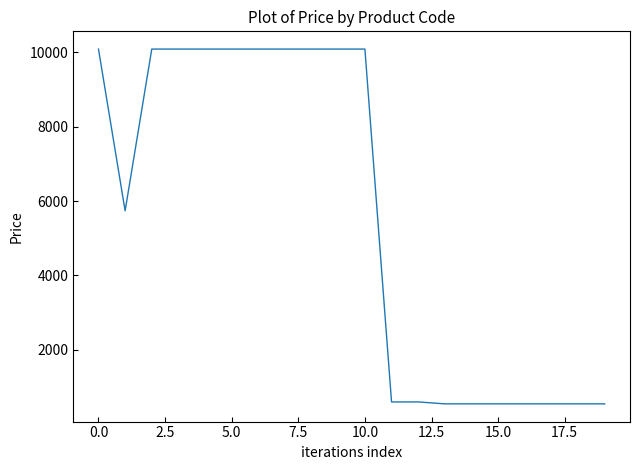

Reading right to left, list all the values displayed in this chart.

545.0	545.0	545.0	545.0	545.0	545.0	545.0	596.5	596.5	10085.8	10085.8	10085.8	10085.8	10085.8	10085.8	10085.8	10085.8	10085.8	5736.9	10085.8